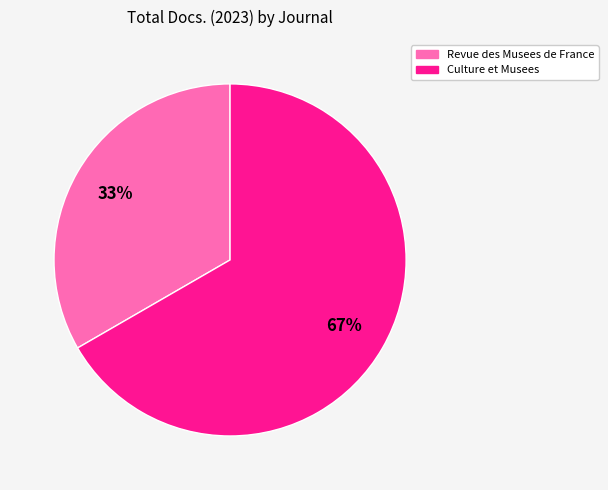

Does Culture et Musees represent more than half of the total?

Yes